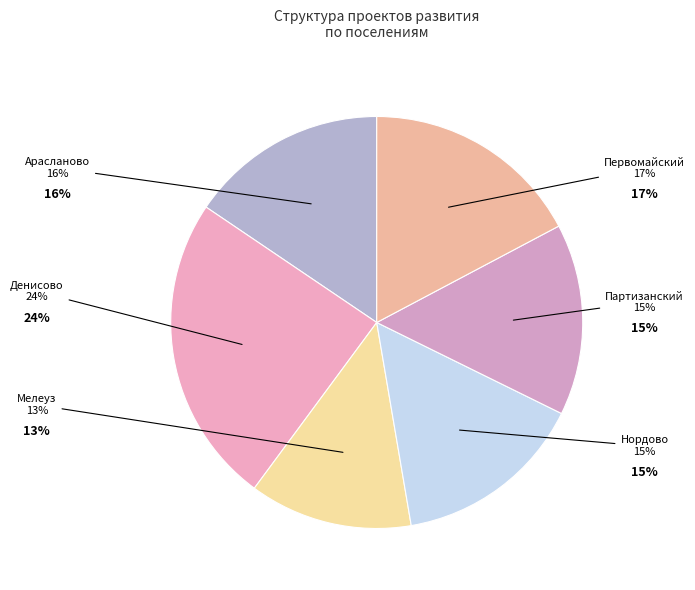

Rank the categories by value from lowest to highest.

Мелеузовский сельсовет, Партизанский сельсовет, Нордовский сельсовет, Араслановский сельсовет, Первомайский сельсовет, Денисовский сельсовет